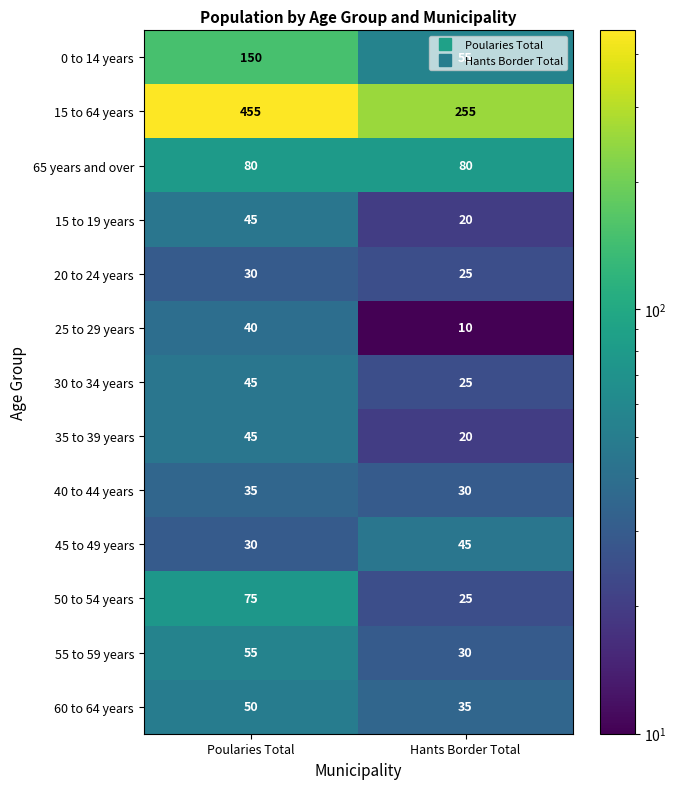

What is the difference between the maximum and minimum values in the 15 to 64 years series?

200